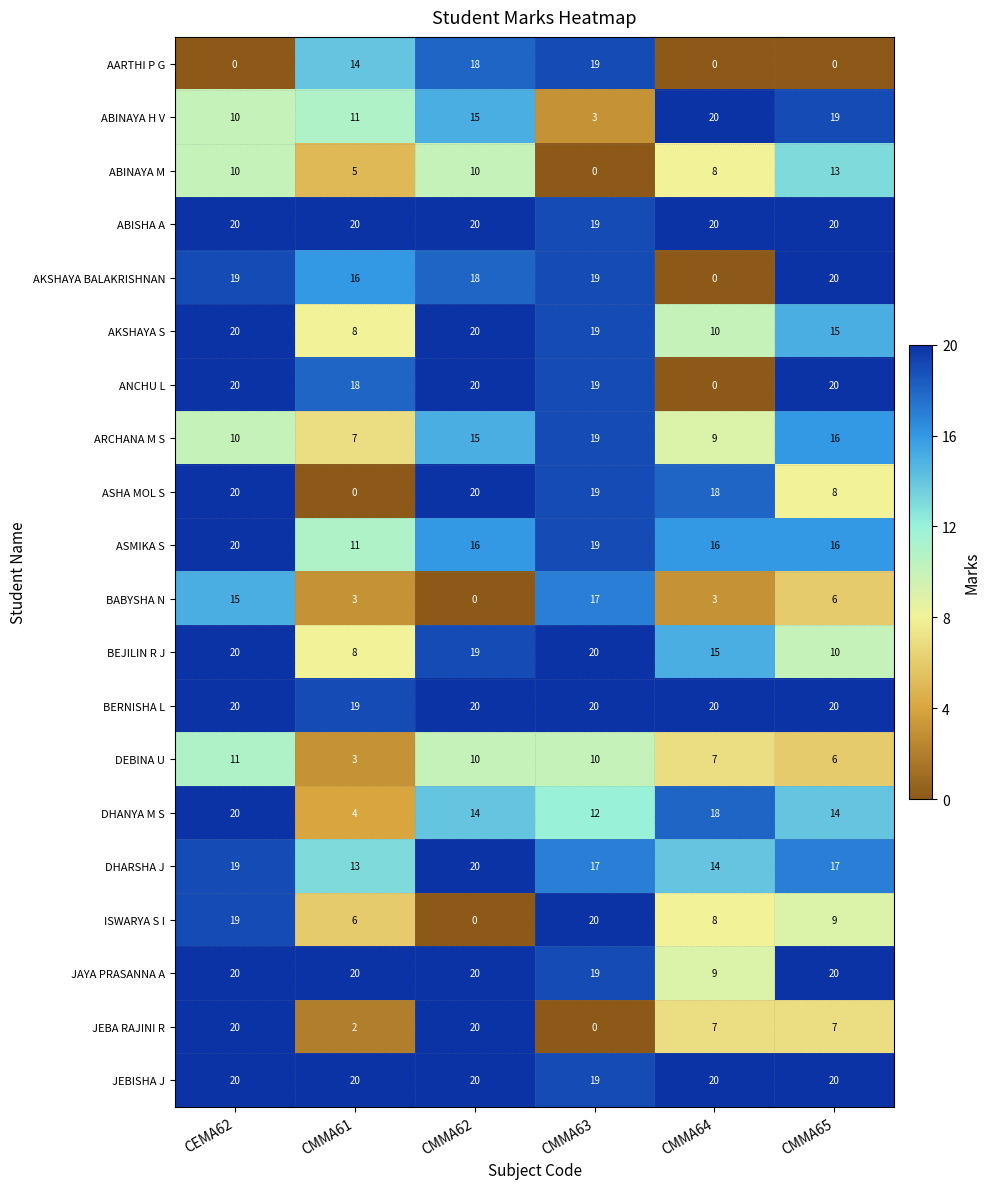

Is it true that ASMIKA S equals 6 at CMMA62?

False